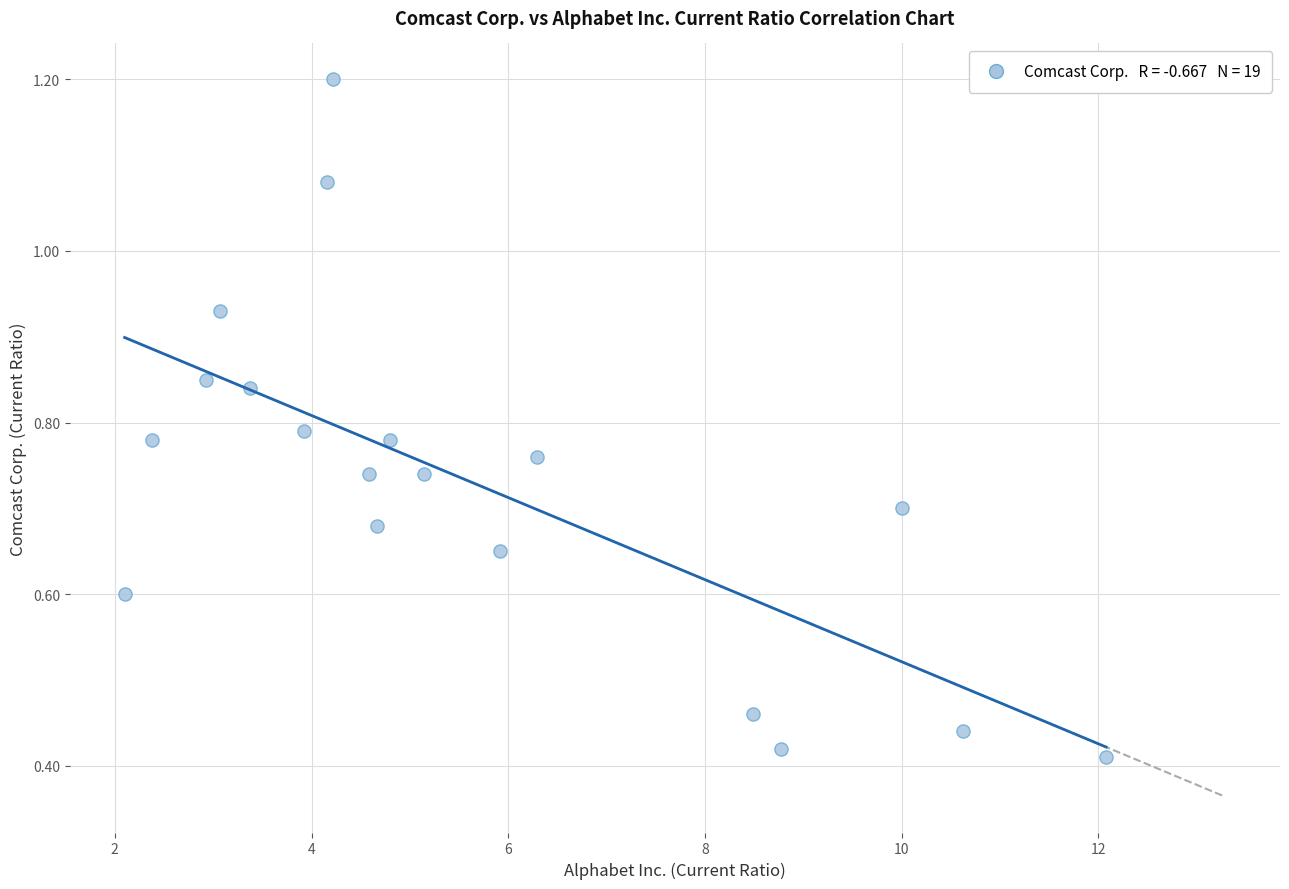

What is the range of X values (max minus min)?

10.0